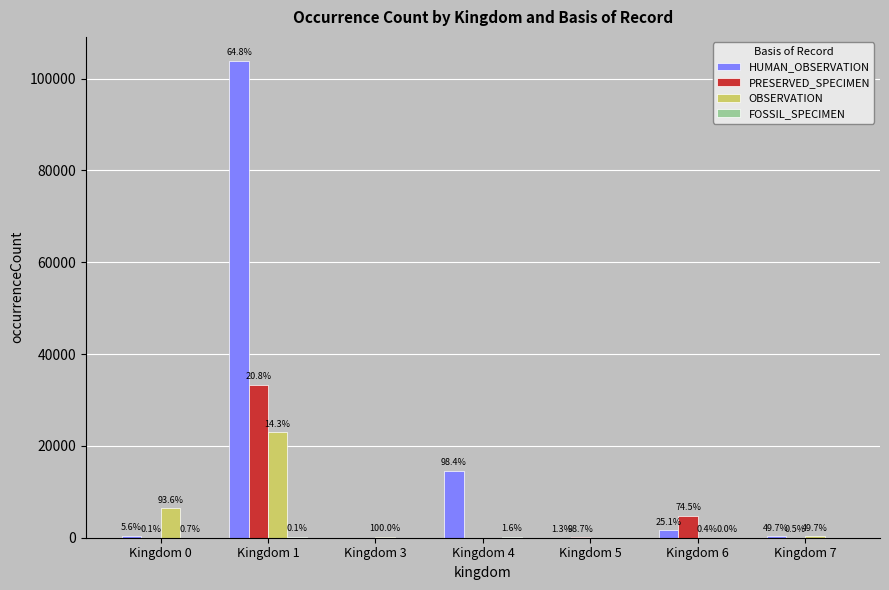

What is the total value across all series at Kingdom 1?

160315